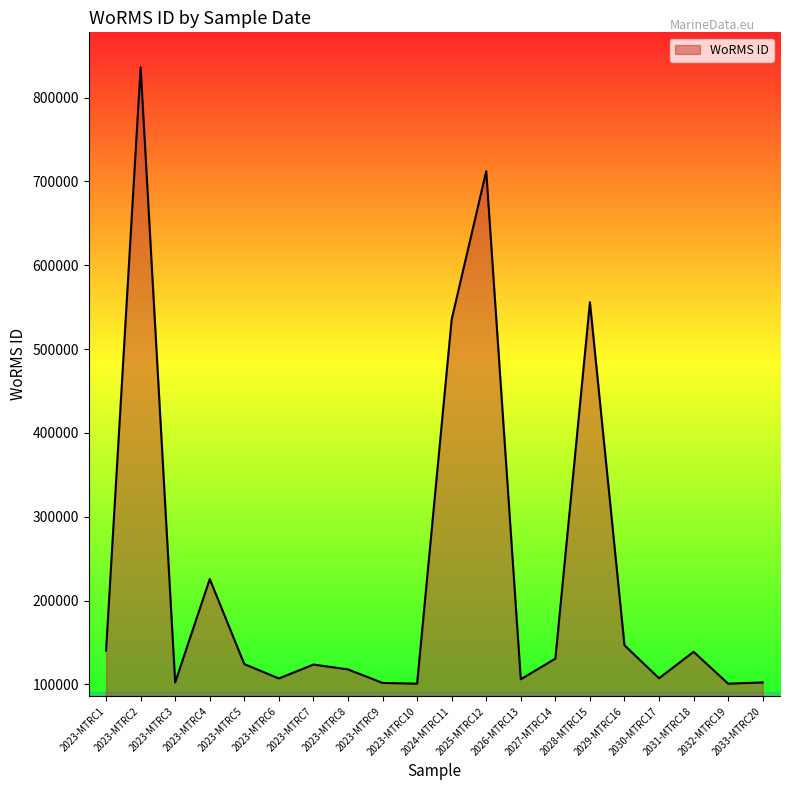

The chart shows a value of 555935 at 2028-MTRC15. True or false?

True